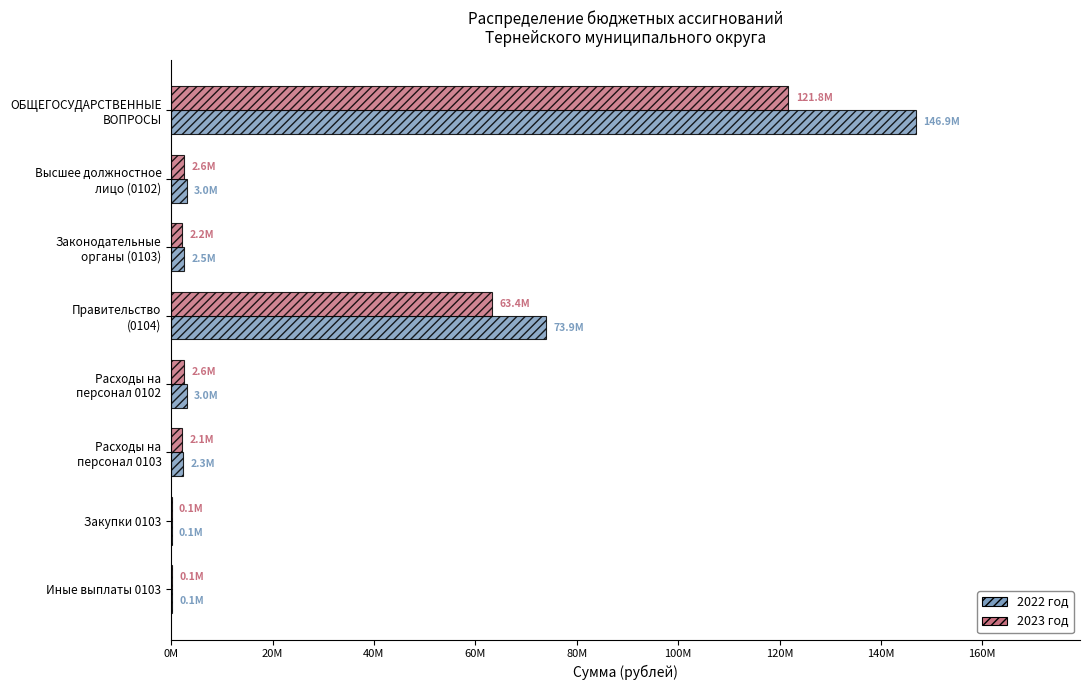

How many values in the 2023 год series exceed 2575007?

2